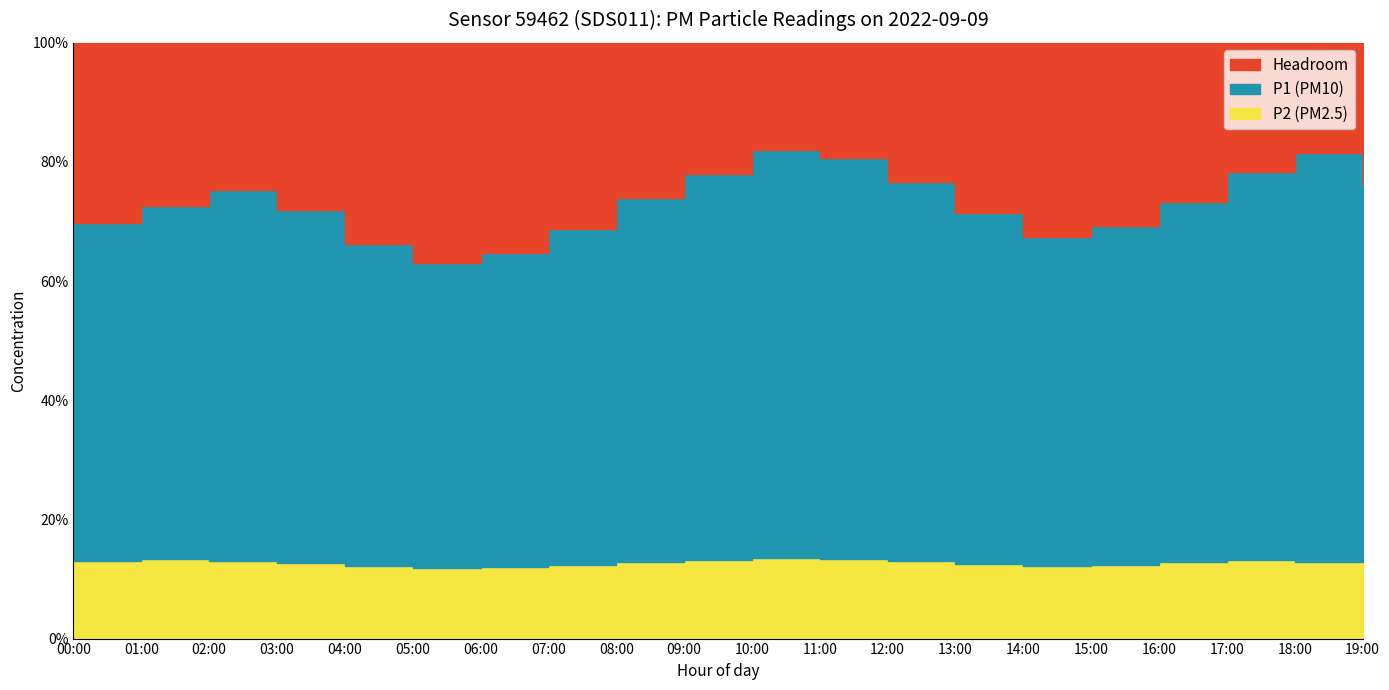

What position from the left is 11:00?

12